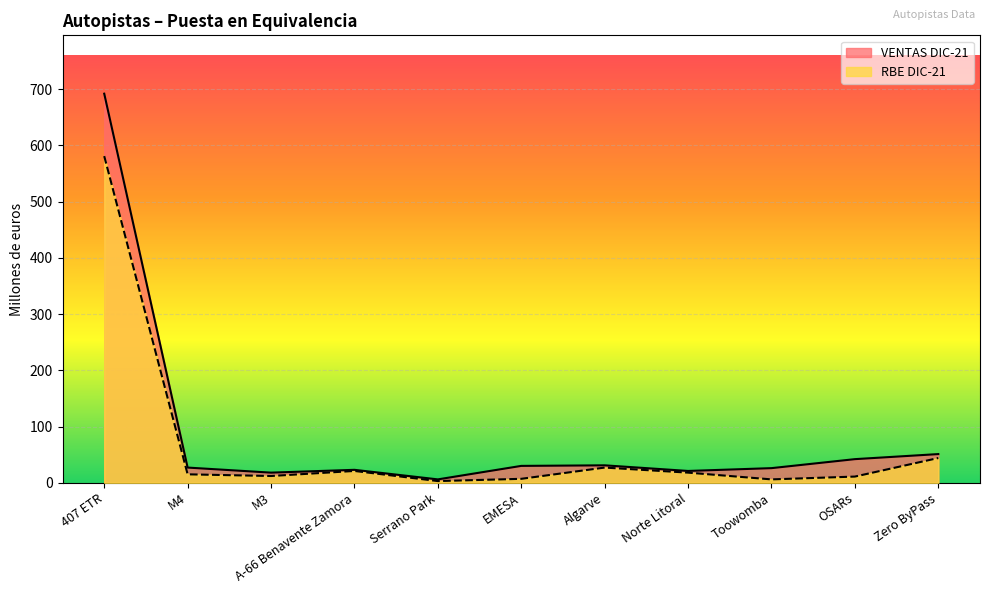

Is the value of RBE DIC-21 at M4 greater than the value of VENTAS DIC-21 at Toowomba?

No